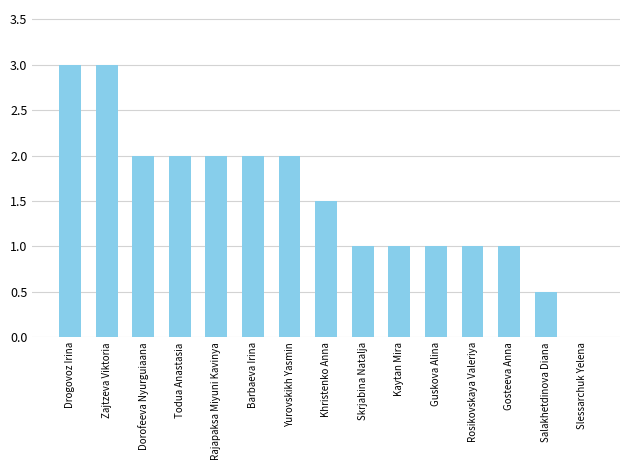

Count the number of data series in this chart.

1